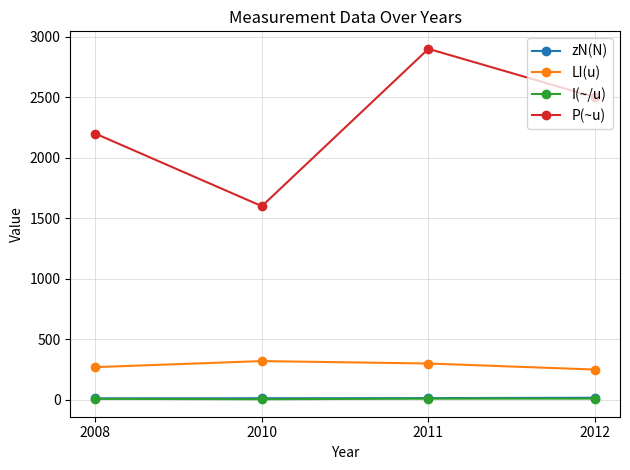

Is the value of LI(u) at 2011 greater than the value of zN(N) at 2010?

Yes